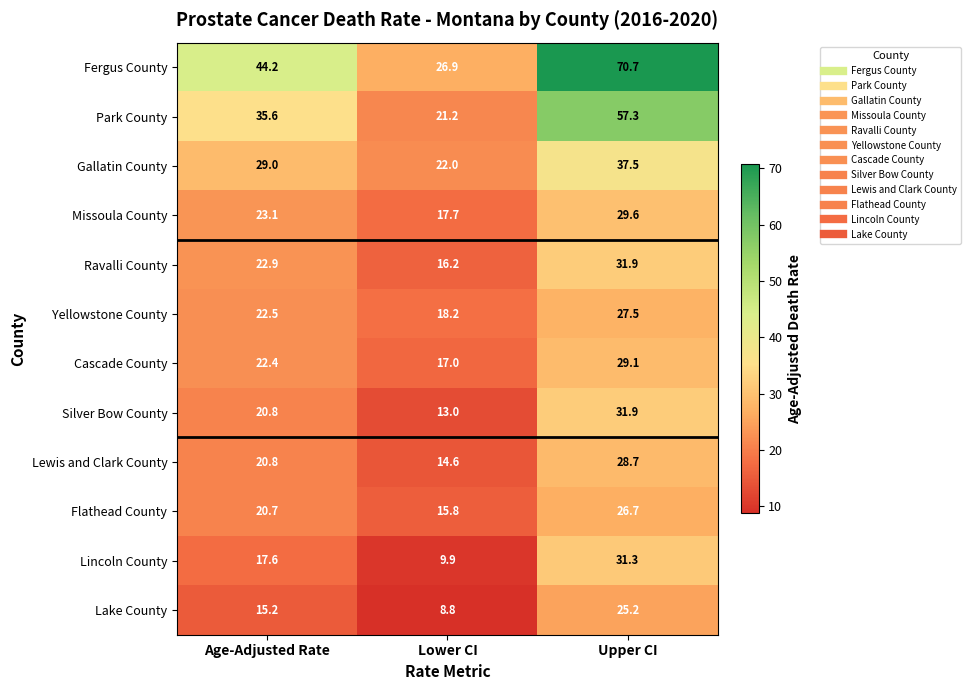

Is it true that Gallatin County equals 36.2 at Lower CI?

False